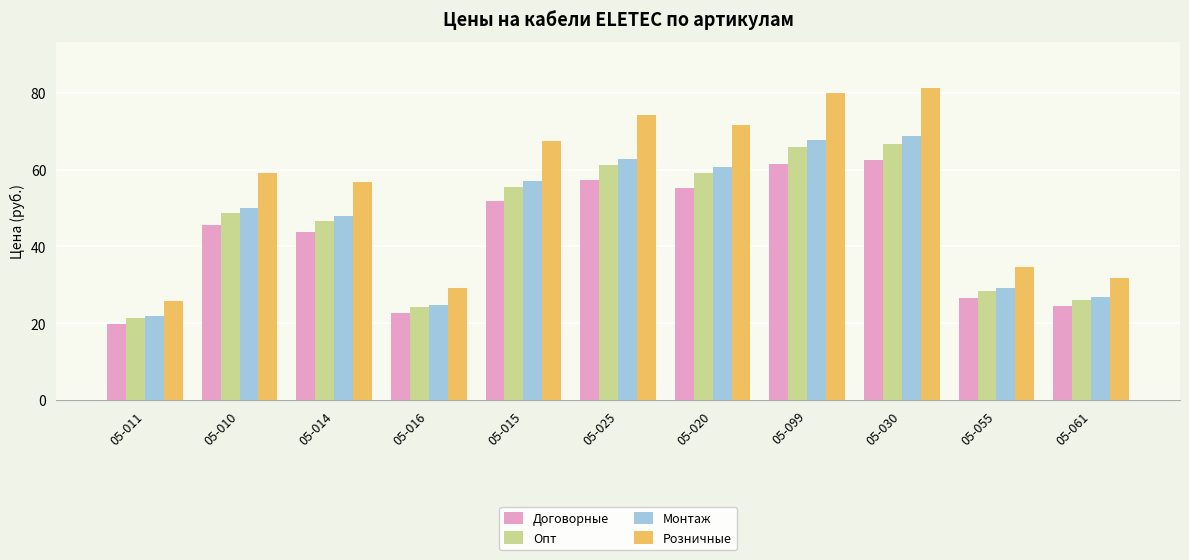

What are all the series names shown in the legend?

Договорные, Опт, Монтаж, Розничные